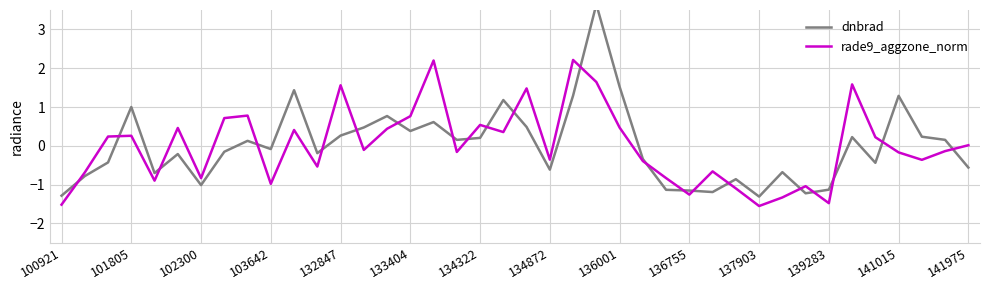

What is the maximum value for rade9_aggzone_norm?

2.2